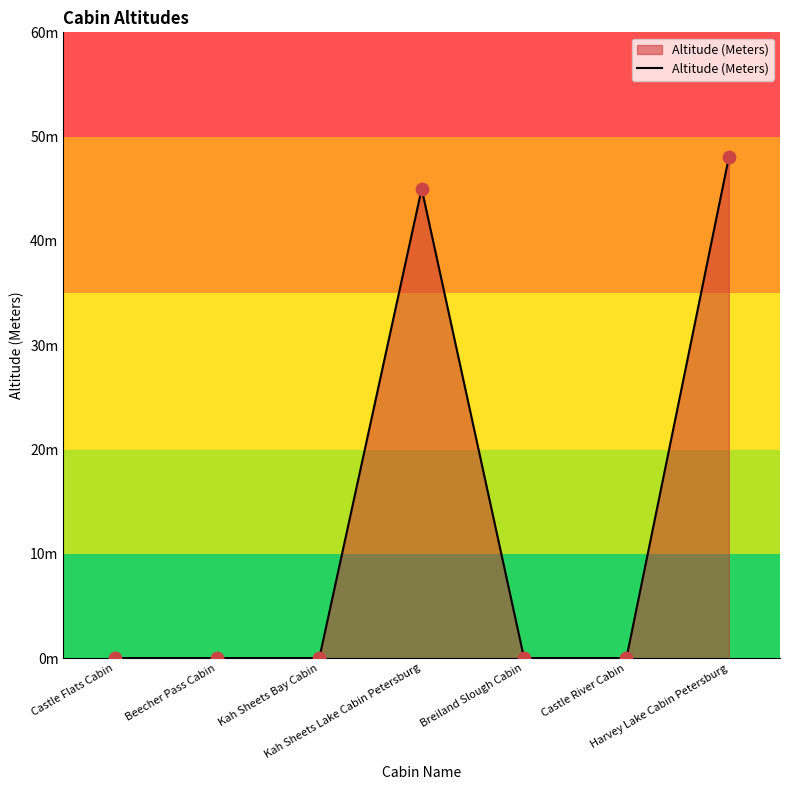

Which has a higher value, Castle Flats Cabin or Beecher Pass Cabin?

Castle Flats Cabin